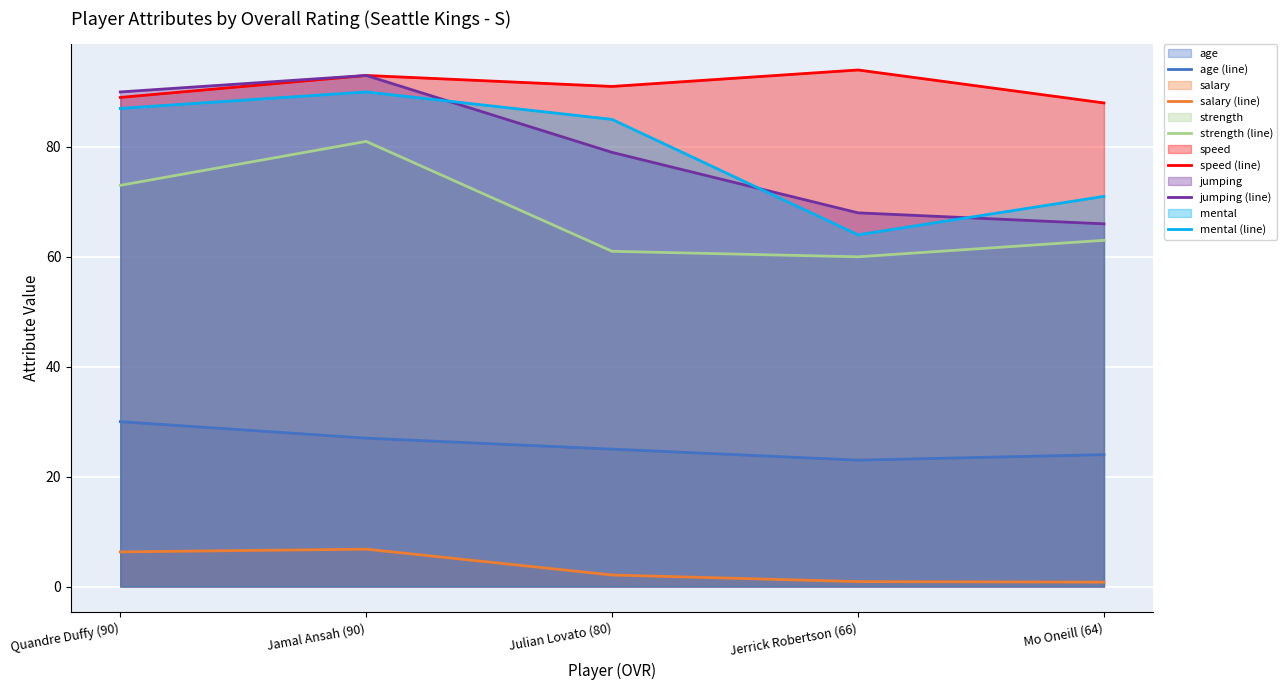

What is the greatest value displayed?

94.0